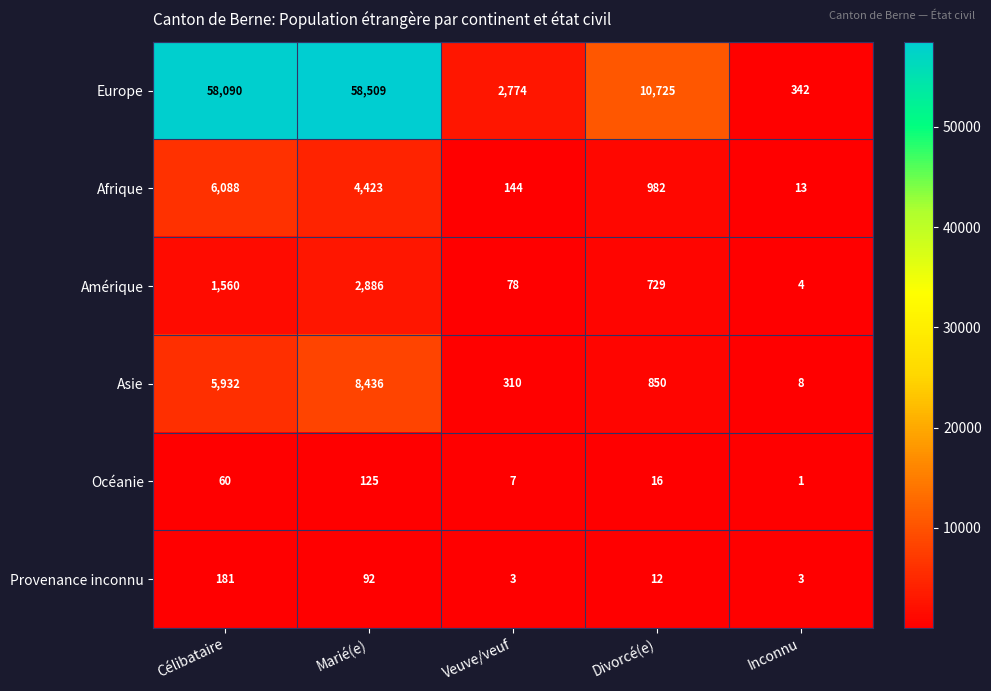

Which category has the highest value across all series?

Marié(e)